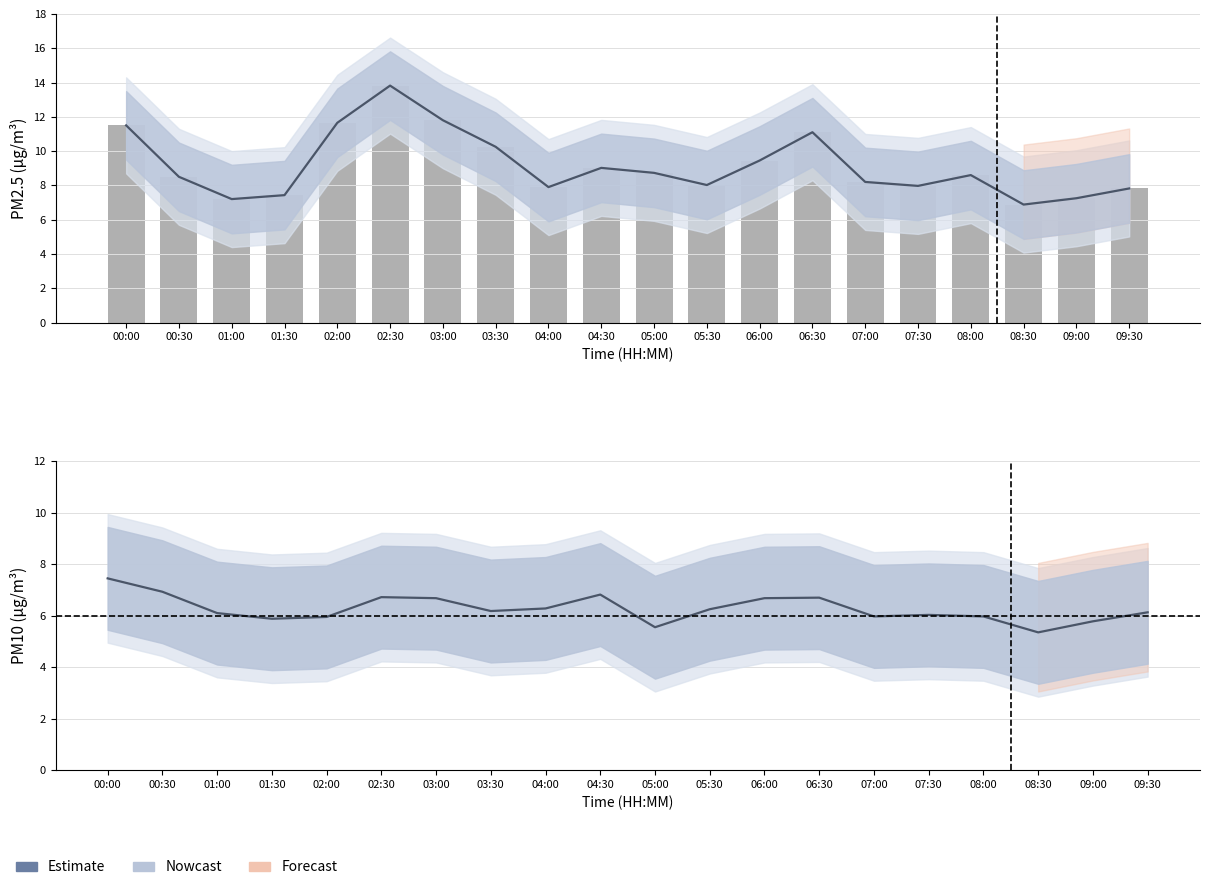

At how many categories does at least one series exceed 10?

6